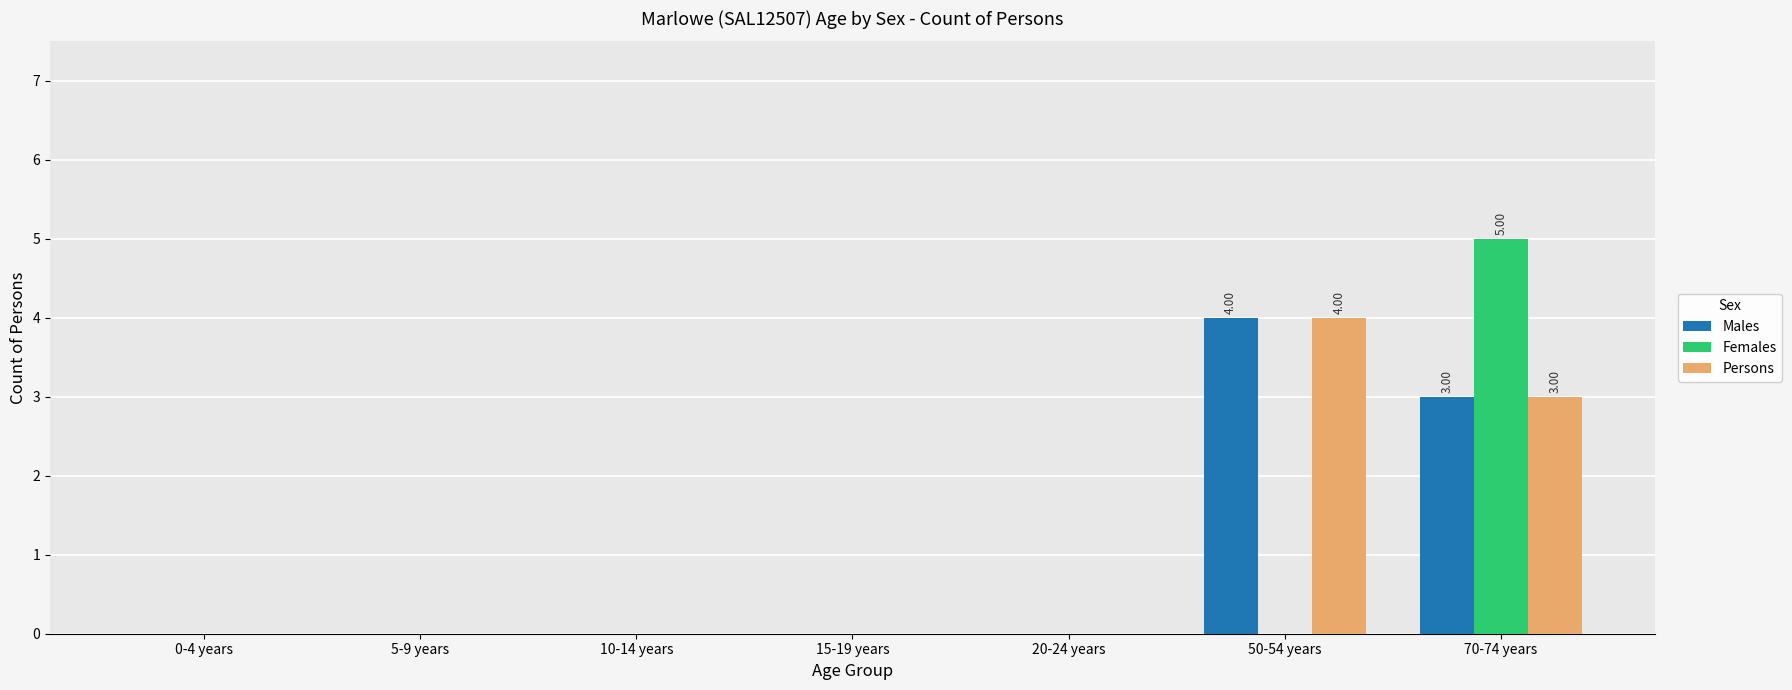

What is the highest value of the Persons series?

4